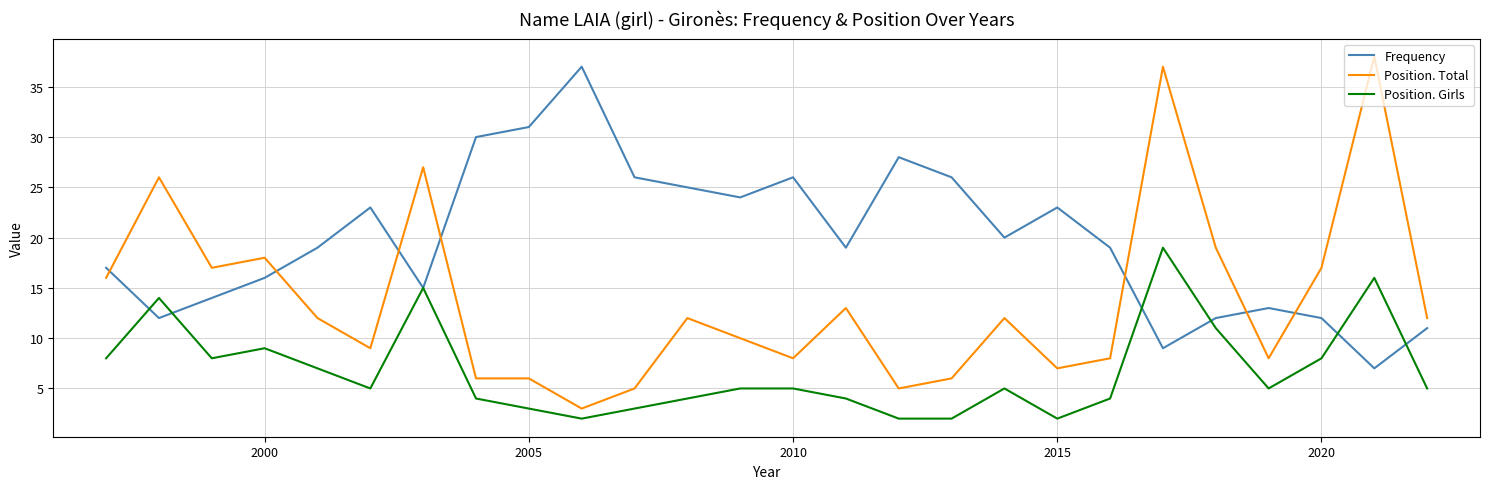

What is the difference between the second highest and second lowest values in the Position. Total series?

32